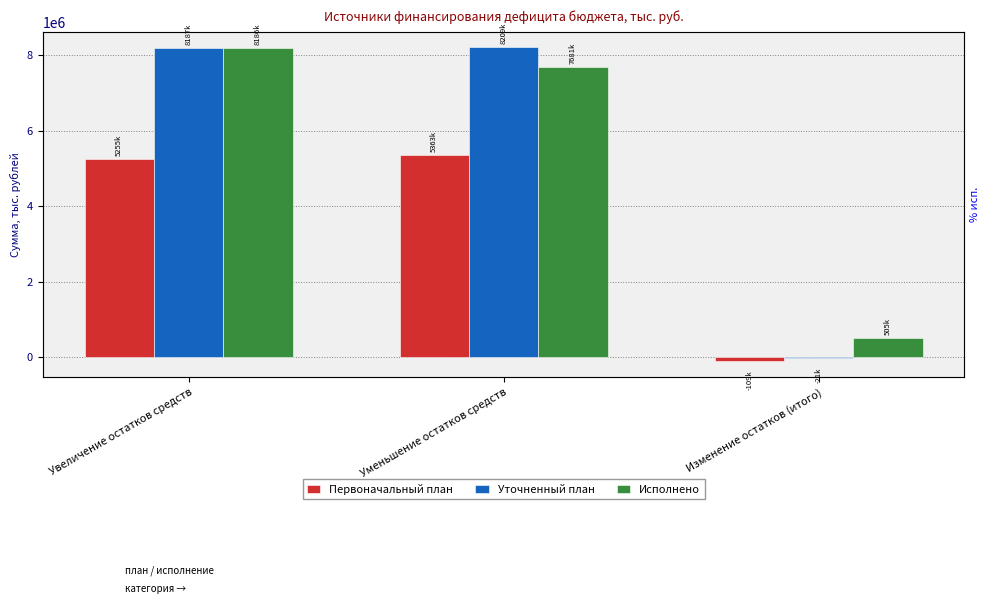

Does the chart contain stacked bars?

No